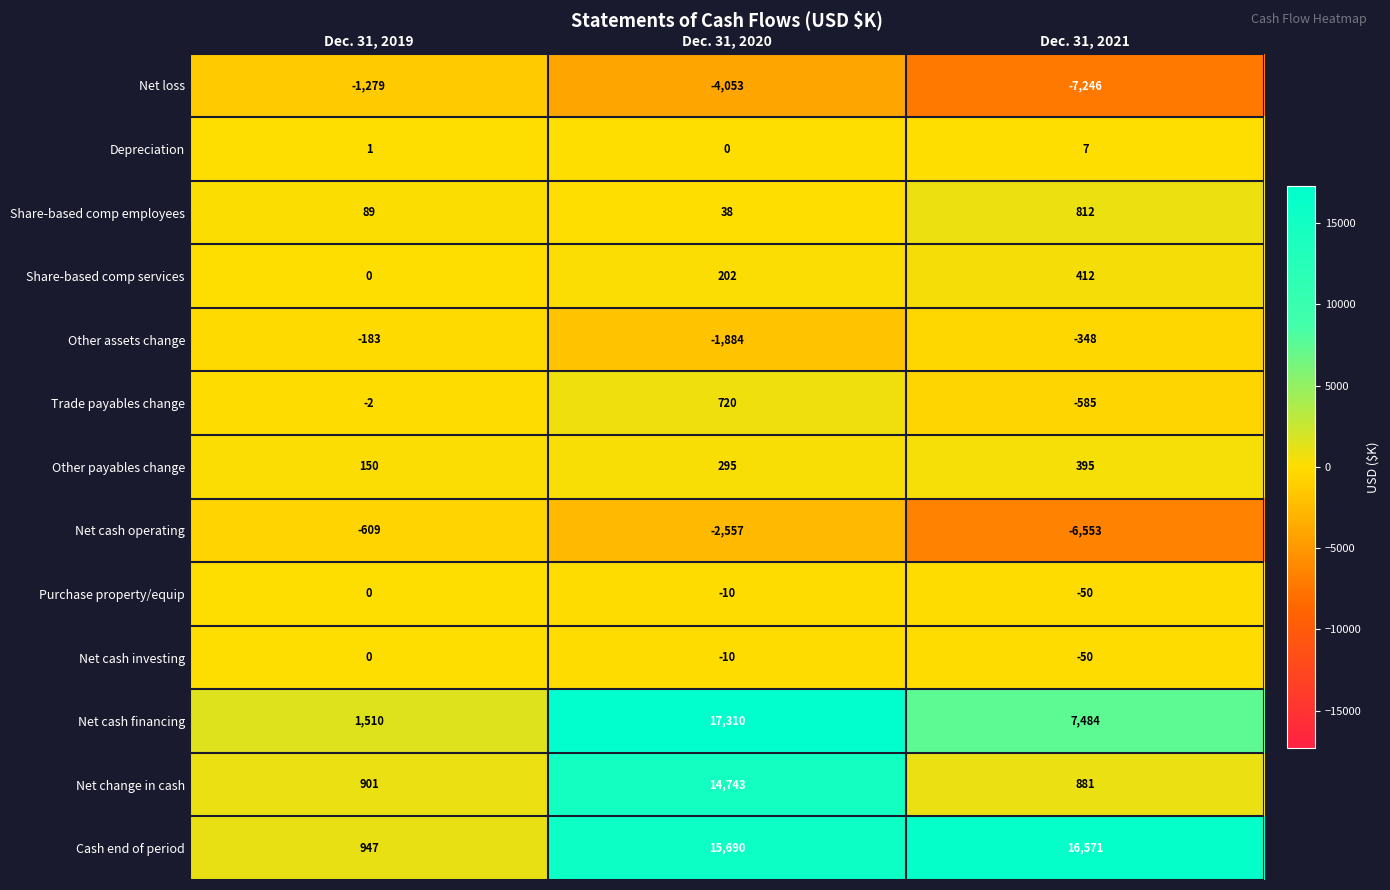

Where does the Net cash investing series first go above -10?

Dec. 31, 2019